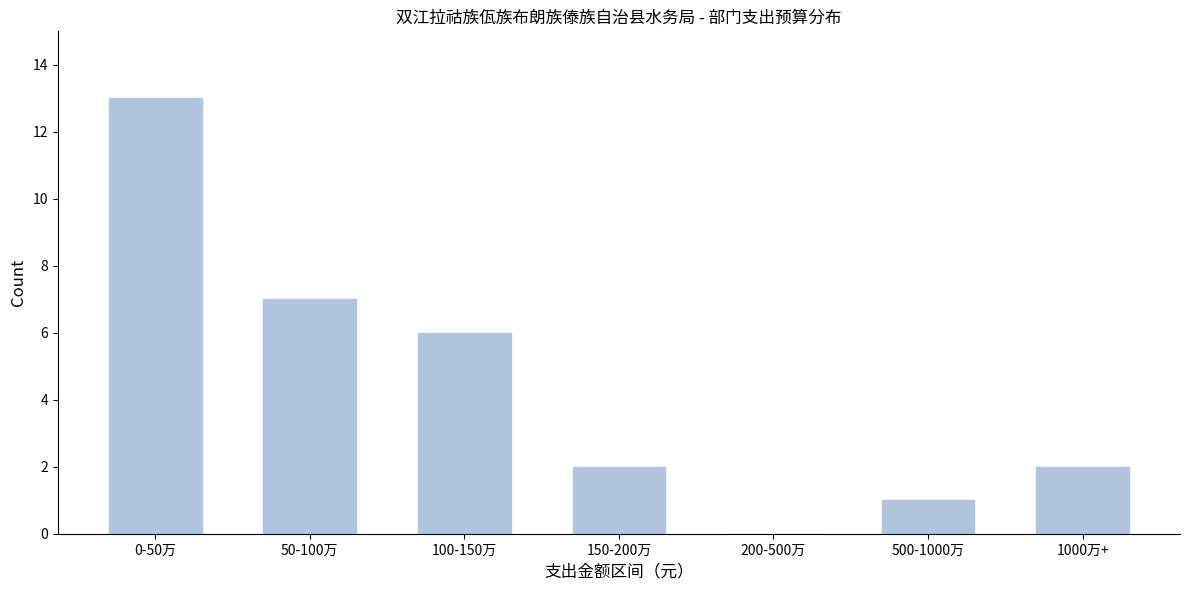

Reading left to right, what are all the values shown in this chart?

0-50万=13	50-100万=7	100-150万=6	150-200万=2	200-500万=0	500-1000万=1	1000万+=2